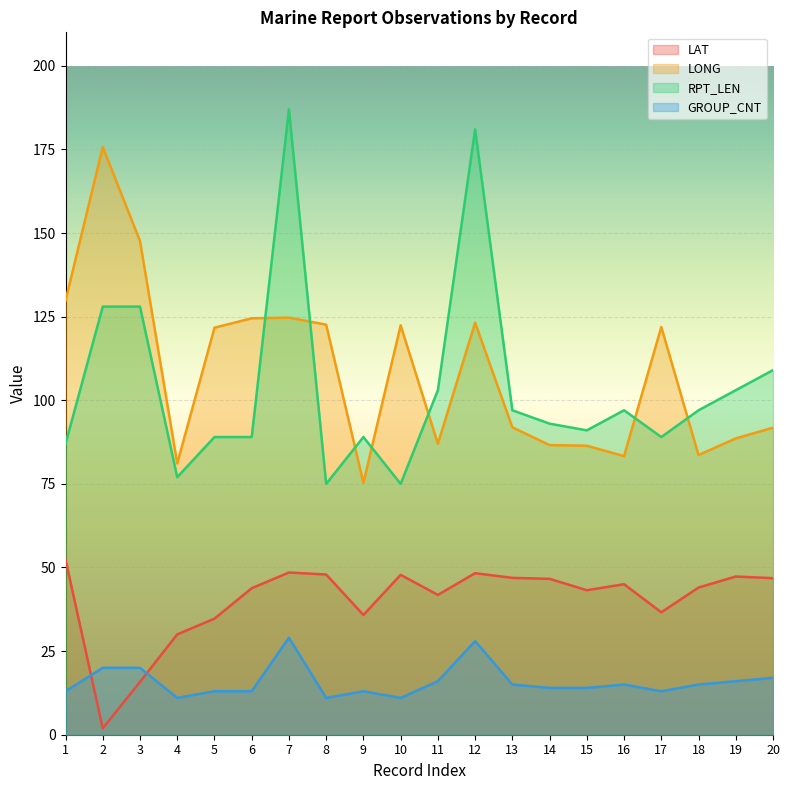

True or false: LONG and LAT intersect in this chart.

False